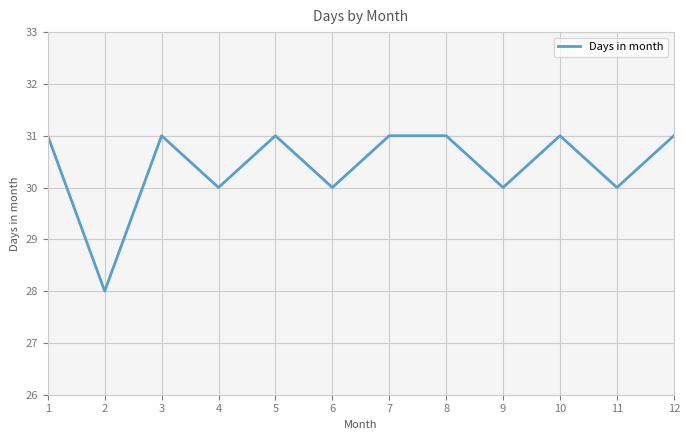

What is the difference between the second highest and second lowest values?

1